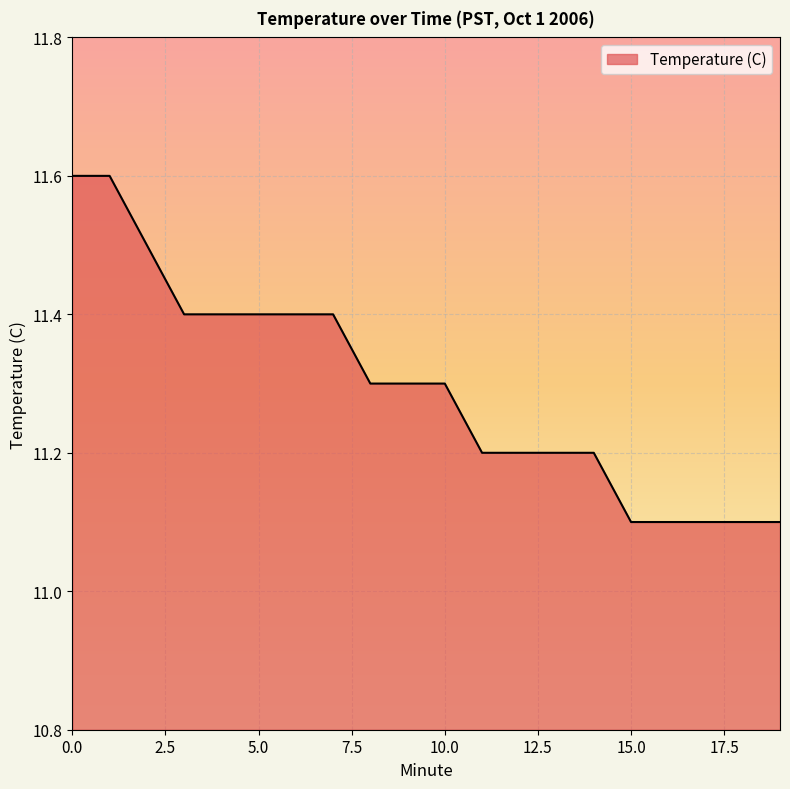

What is the smallest value displayed?

11.1